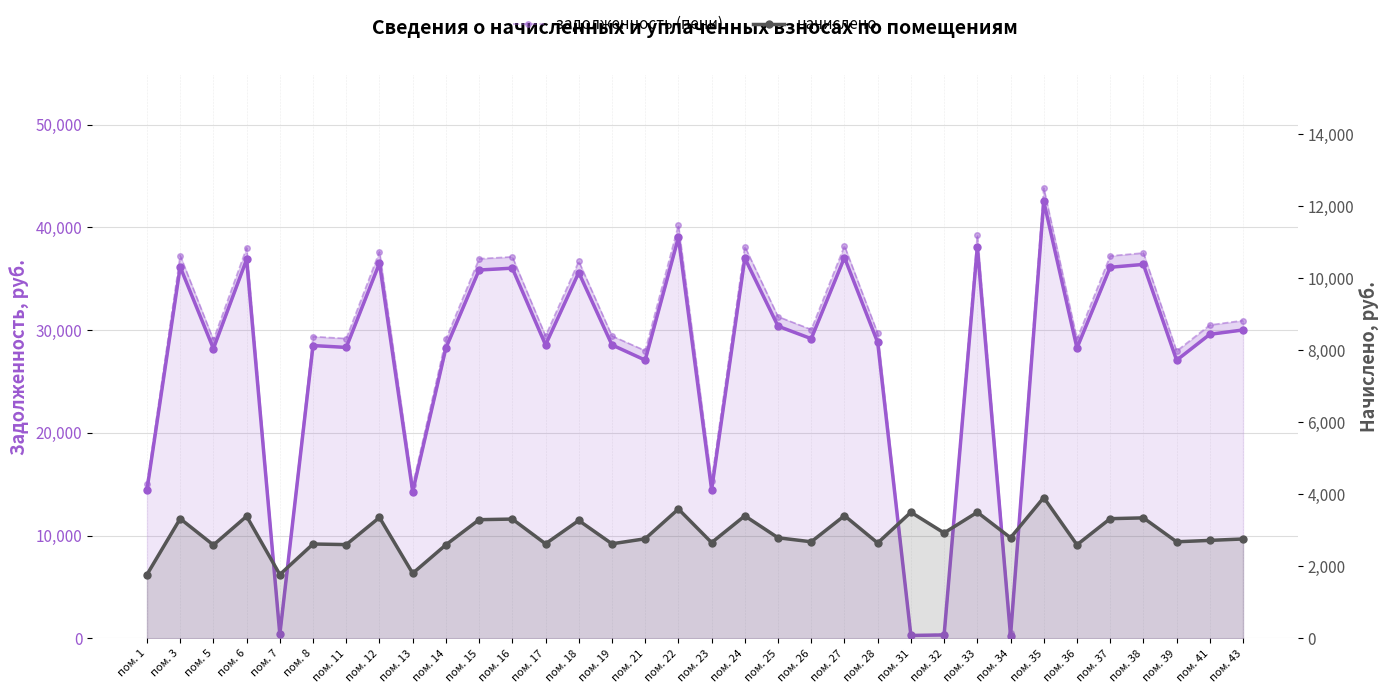

Reading left to right, transcribe all the data shown in this chart.

задолженность (взнос): 14463.3	36149.9	28190.9	36879.0	393.1	28494.7	28312.2	36514.3	14279.9	28251.6	35846.0	36028.3	28555.3	35602.9	28555.3	27074.3	39016.1	14468.8	37000.6	30378.0	29162.9	37061.2	28798.4	274.8	325.2	38094.1	259.0	42529.2	28251.6	36113.9	36393.0	27064.9	29588.3	30013.6
задолженность (пени): 15052.9	37256.6	29053.9	38008.0	392.7	29367.1	29179.0	37632.2	14880.7	29116.5	36943.4	37131.3	29429.5	36692.9	29429.5	27995.0	40212.1	15354.1	38133.3	31308.0	30055.7	38195.8	29680.1	241.0	399.9	39260.3	528.0	43831.2	29116.5	37220.6	37507.1	27957.7	30494.1	30932.4
начислено: 1768.9	3320.1	2589.1	3387.1	1768.9	2617.0	2600.3	3353.6	1802.3	2594.7	3292.2	3308.9	2622.6	3269.9	2622.6	2762.1	3587.9	2656.1	3398.2	2790.0	2678.4	3403.8	2644.9	3498.7	2923.9	3498.7	2790.0	3906.0	2594.7	3320.1	3342.4	2678.4	2717.5	2756.5